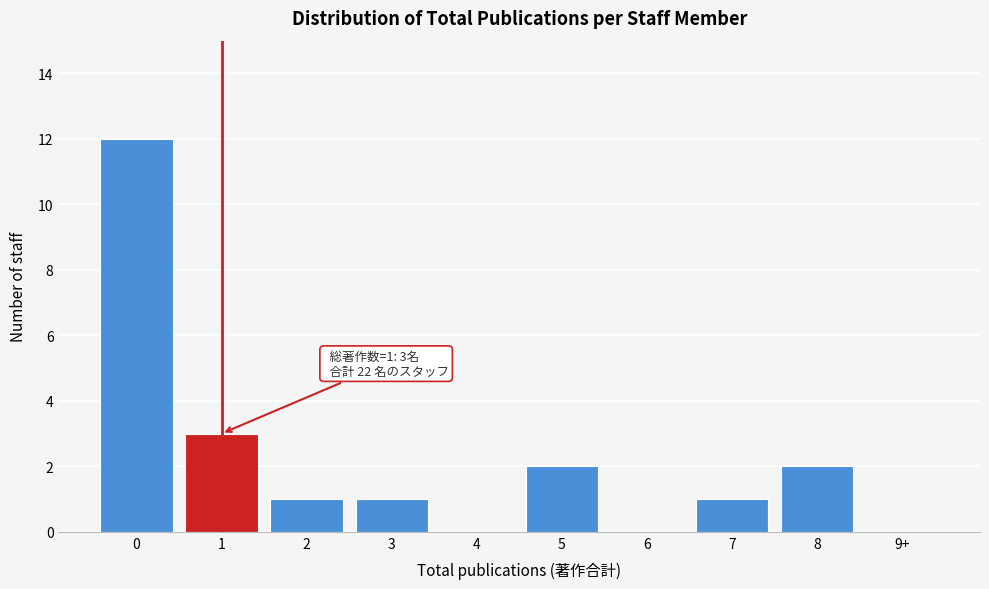

Reading right to left, list all the values displayed in this chart.

9+=0	8=2	7=1	6=0	5=2	4=0	3=1	2=1	1=3	0=12